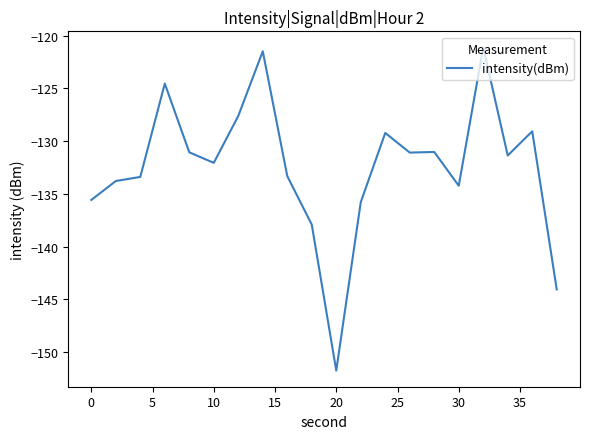

What is the difference between the maximum and minimum values?

30.6